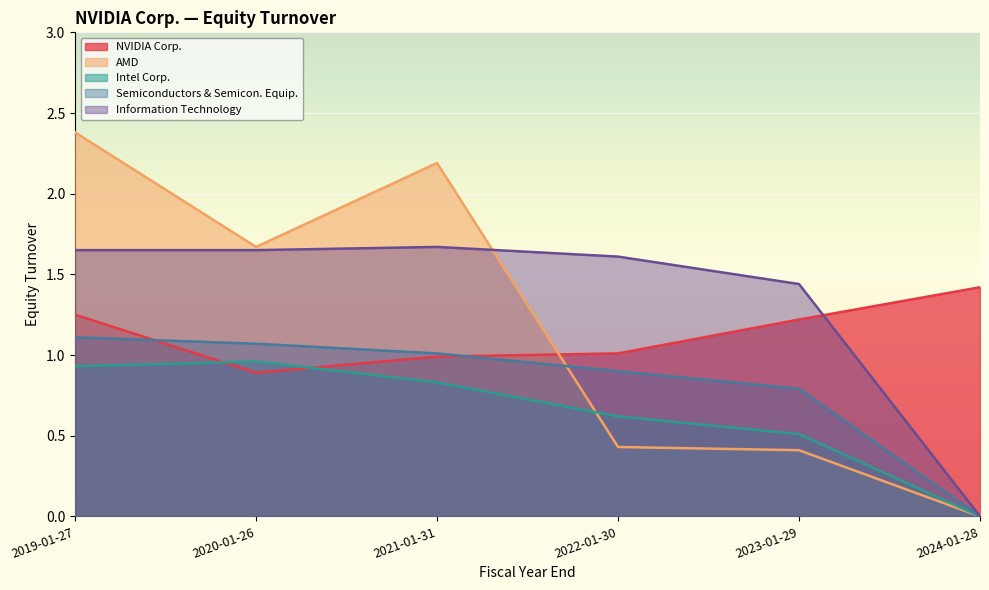

True or false: AMD has a value of 2.2 at 2021-01-31.

True